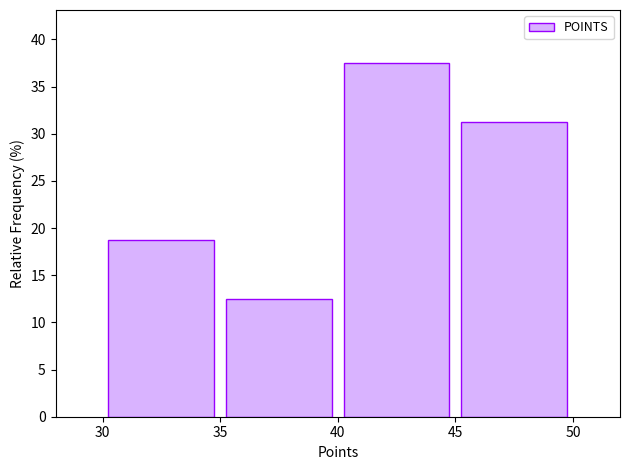

Reading left to right, transcribe this chart: for each bar, give the range it covers on the x-axis and its height. The values are not printed on the chart, so give them approximately, as read against the axis.

30 to 35: 19.0
35 to 40: 12.5
40 to 45: 37.5
45 to 50: 31.5